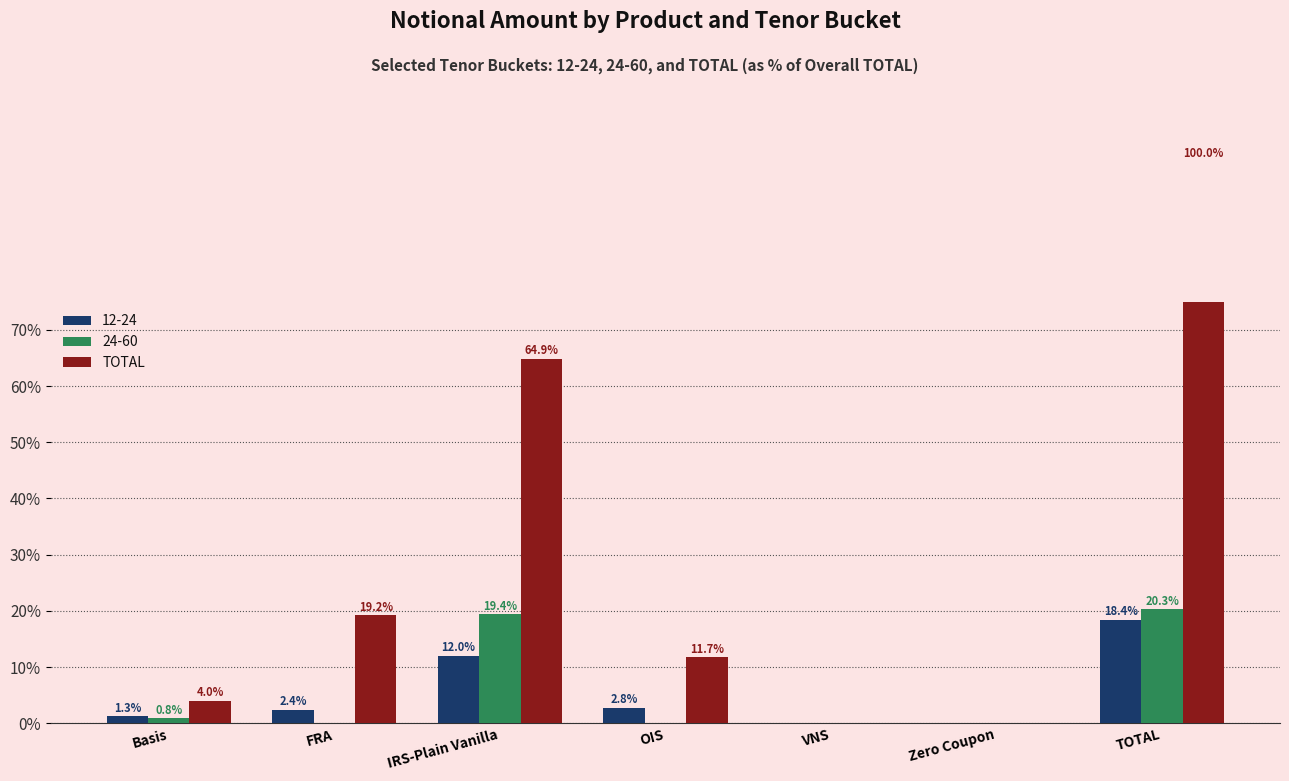

What is the label of the 2nd bar from the left?

FRA